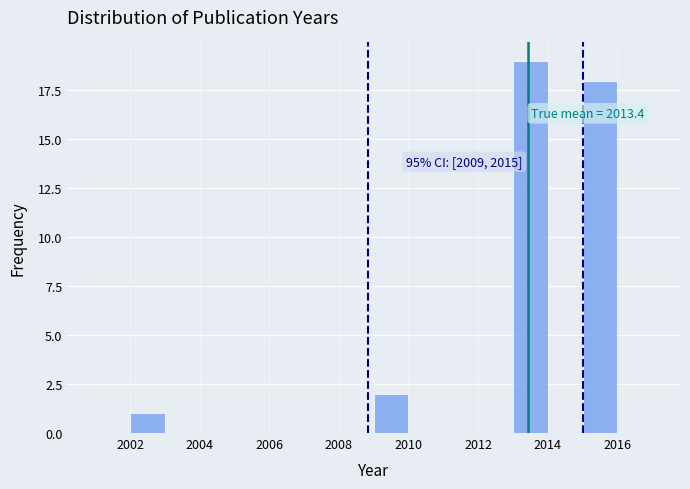

Which range on the x-axis has the tallest bar?

2013 to 2014